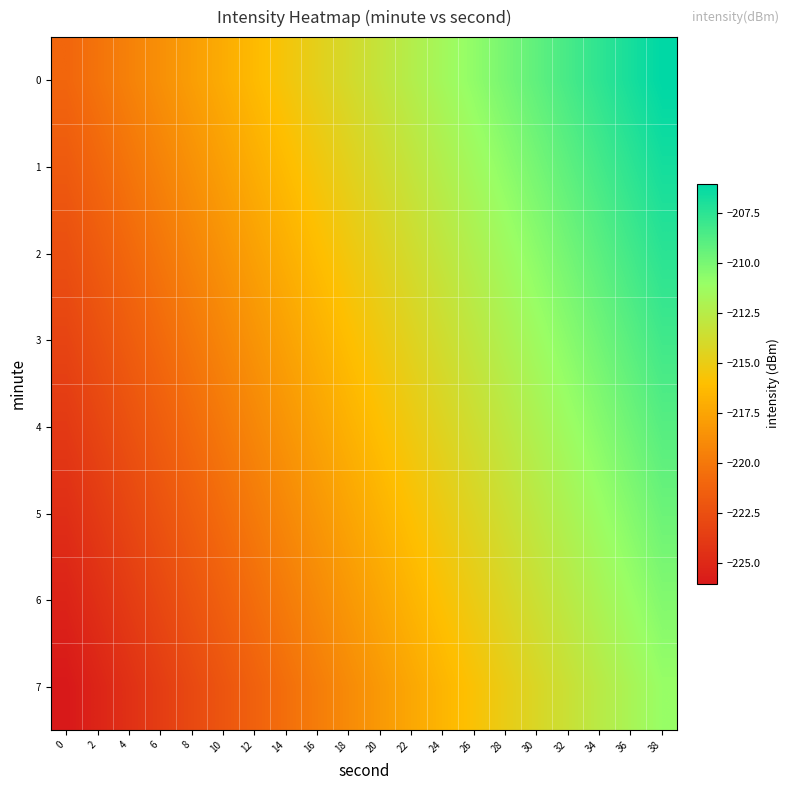

Rank the series by their maximum value, from highest to lowest.

0, 1, 2, 3, 4, 5, 6, 7